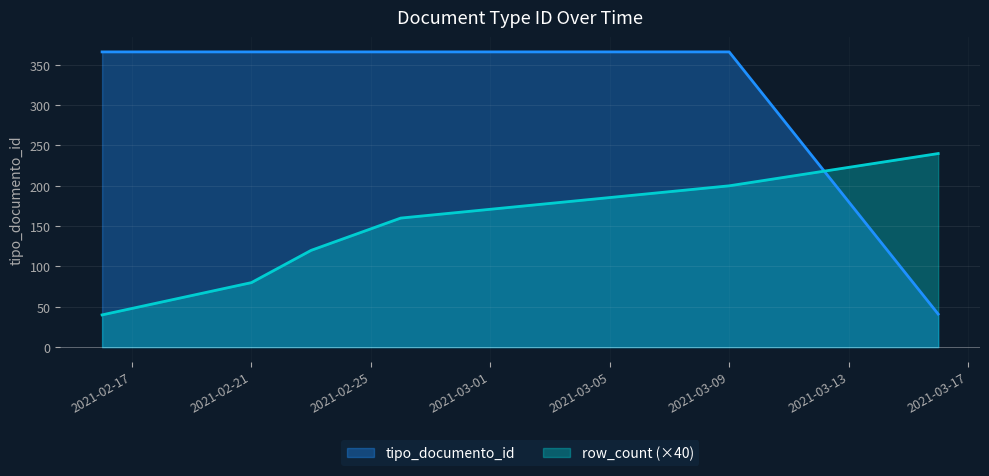

Count the number of categories in the chart.

6